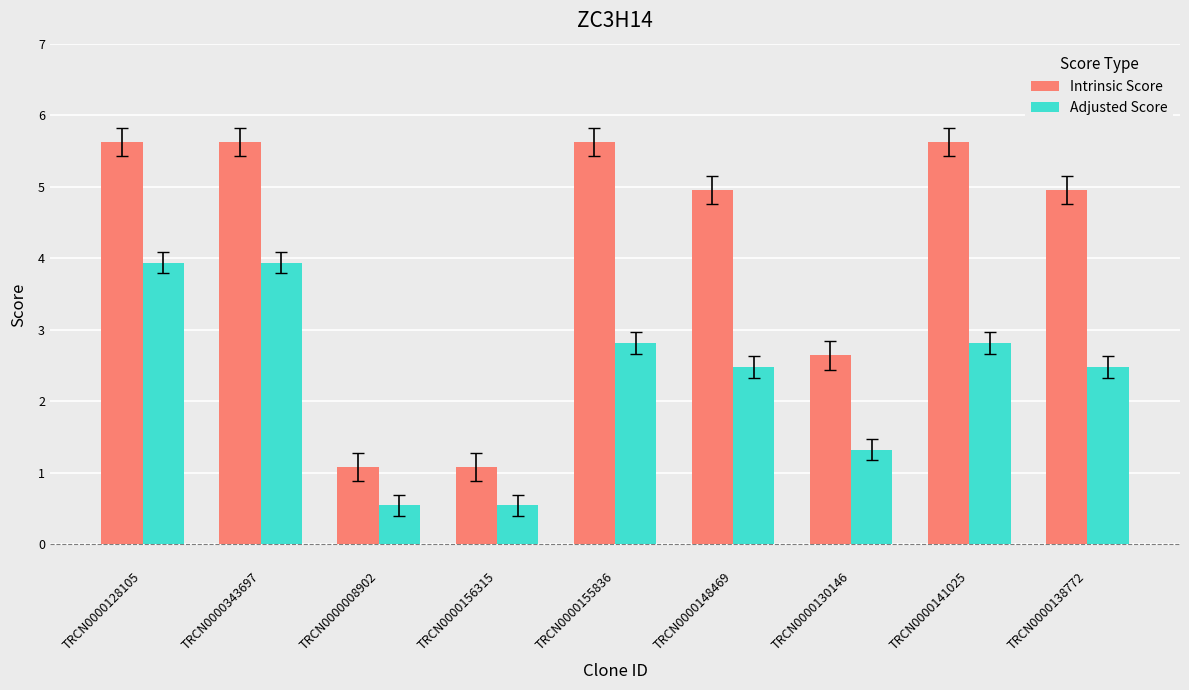

What is the maximum value for Adjusted Score?

3.9